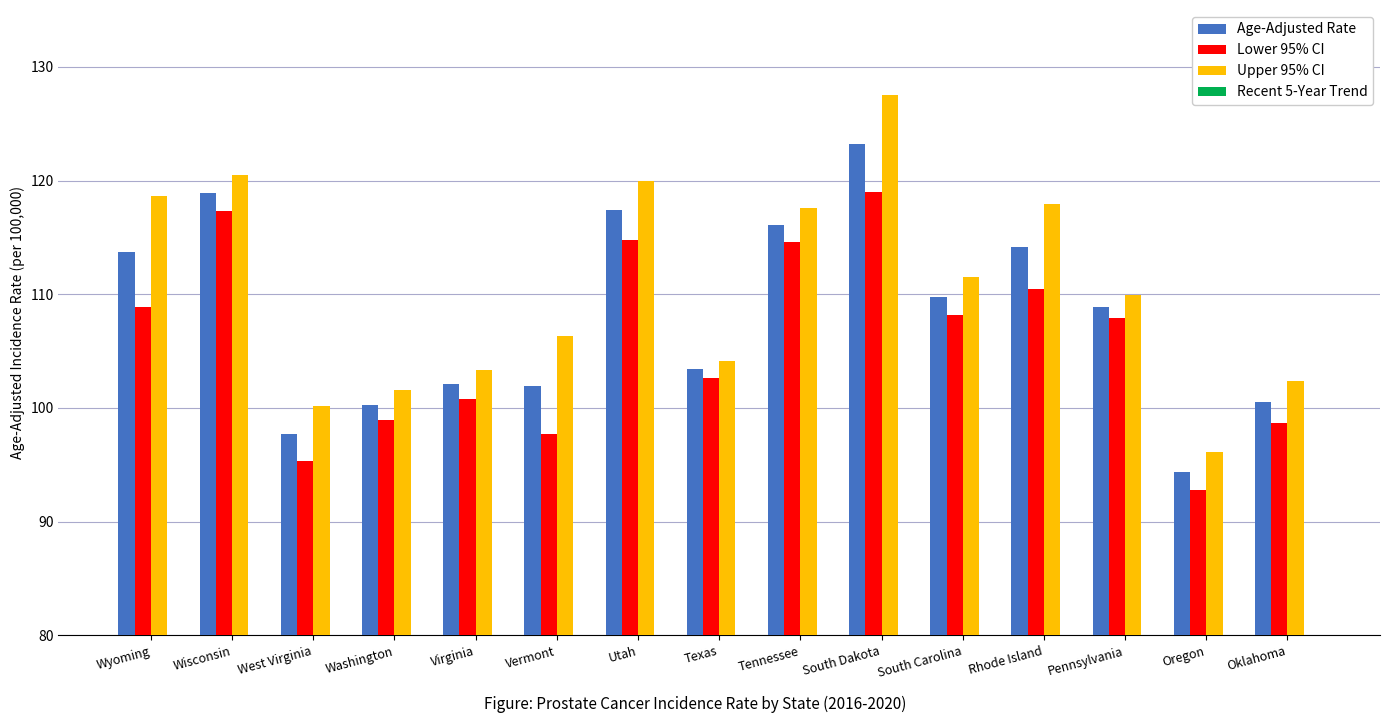

At which category is the sum across all series the highest?

South Dakota